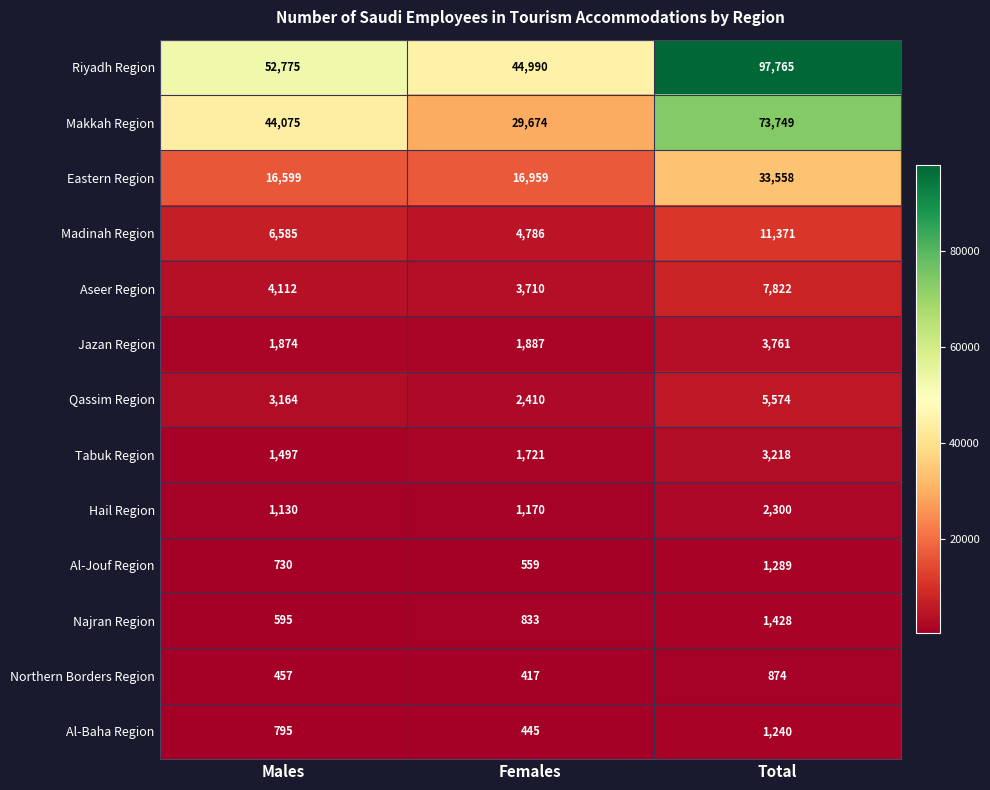

At which category is the sum across all series the highest?

Total